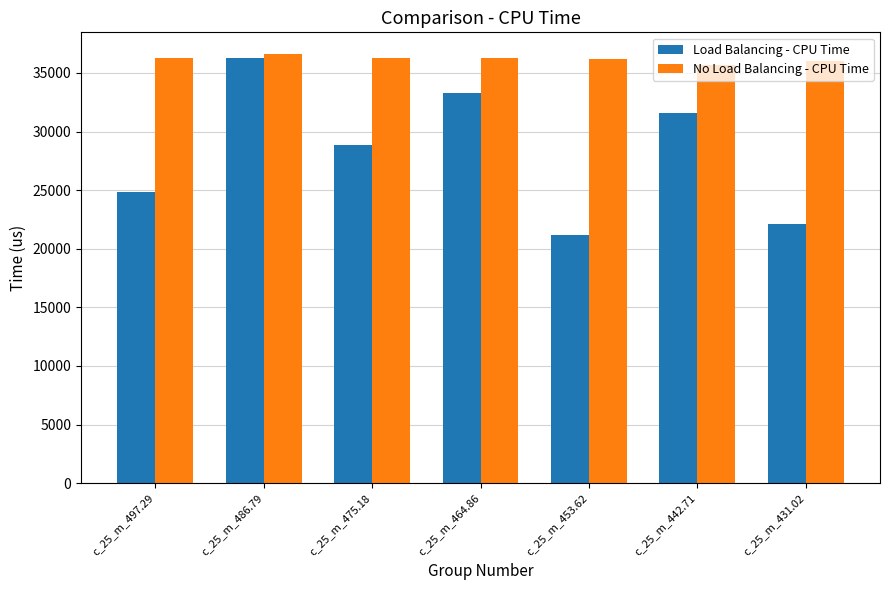

What is the greatest value displayed?

36633.3